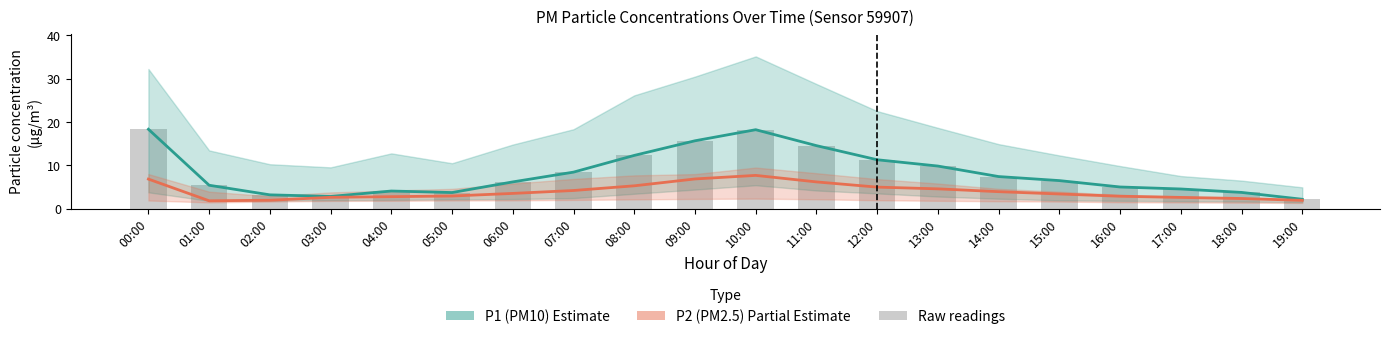

Reading right to left, extract all data points from this chart.

P1 (PM10): 2.2	3.8	4.6	5.0	6.5	7.4	9.8	11.3	14.6	18.2	15.7	12.3	8.4	6.2	3.8	4.1	2.9	3.2	5.4	18.3
P2 (PM2.5): 1.9	2.4	2.6	2.9	3.4	4.0	4.6	5.0	6.2	7.7	6.9	5.3	4.2	3.5	3.0	2.8	2.6	2.0	1.9	6.8